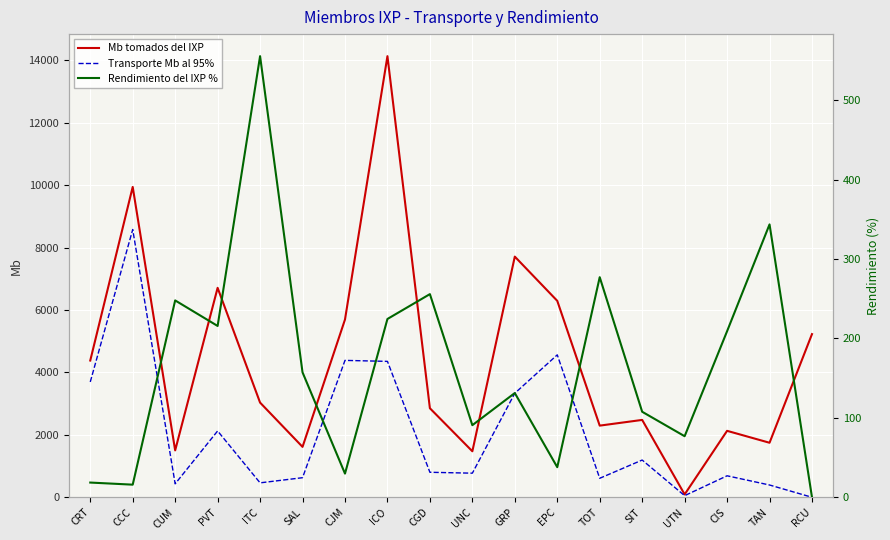

Reading left to right, transcribe all the data shown in this chart.

Mb tomados del IXP: CRT=4383.0	CCC=9947.0	CUM=1503.0	PVT=6713.0	ITC=3035.0	SAL=1616.0	CJM=5697.0	ICO=14138.0	CGD=2854.0	UNC=1475.0	GRP=7714.0	EPC=6296.0	TOT=2297.0	SIT=2480.0	UTN=92.0	CIS=2130.0	TAN=1748.0	RCU=5230.0
Transporte Mb al 95%: CRT=3697.0	CCC=8582.0	CUM=432.0	PVT=2126.0	ITC=463.0	SAL=628.0	CJM=4388.0	ICO=4356.0	CGD=802.0	UNC=773.0	GRP=3335.0	EPC=4565.0	TOT=609.0	SIT=1194.0	UTN=52.0	CIS=689.0	TAN=394.0	RCU=0.0
Rendimiento del IXP %: CRT=18.6	CCC=15.9	CUM=247.9	PVT=215.8	ITC=555.5	SAL=157.3	CJM=29.8	ICO=224.6	CGD=255.9	UNC=90.8	GRP=131.3	EPC=37.9	TOT=277.2	SIT=107.7	UTN=76.9	CIS=209.1	TAN=343.6	RCU=0.0